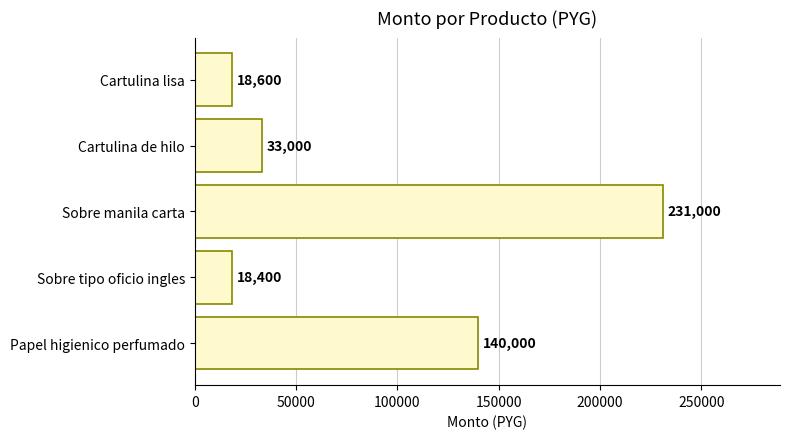

What is the change in value from Sobre manila carta to Papel higienico perfumado?

-91000